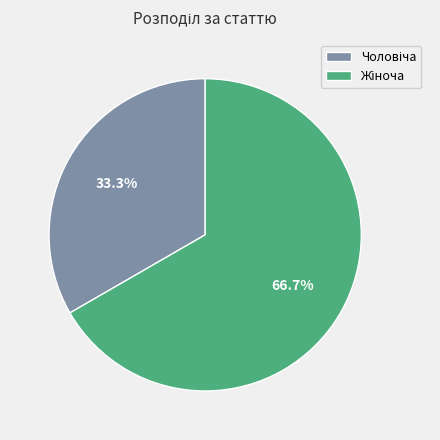

Is there a majority slice in this chart?

Yes